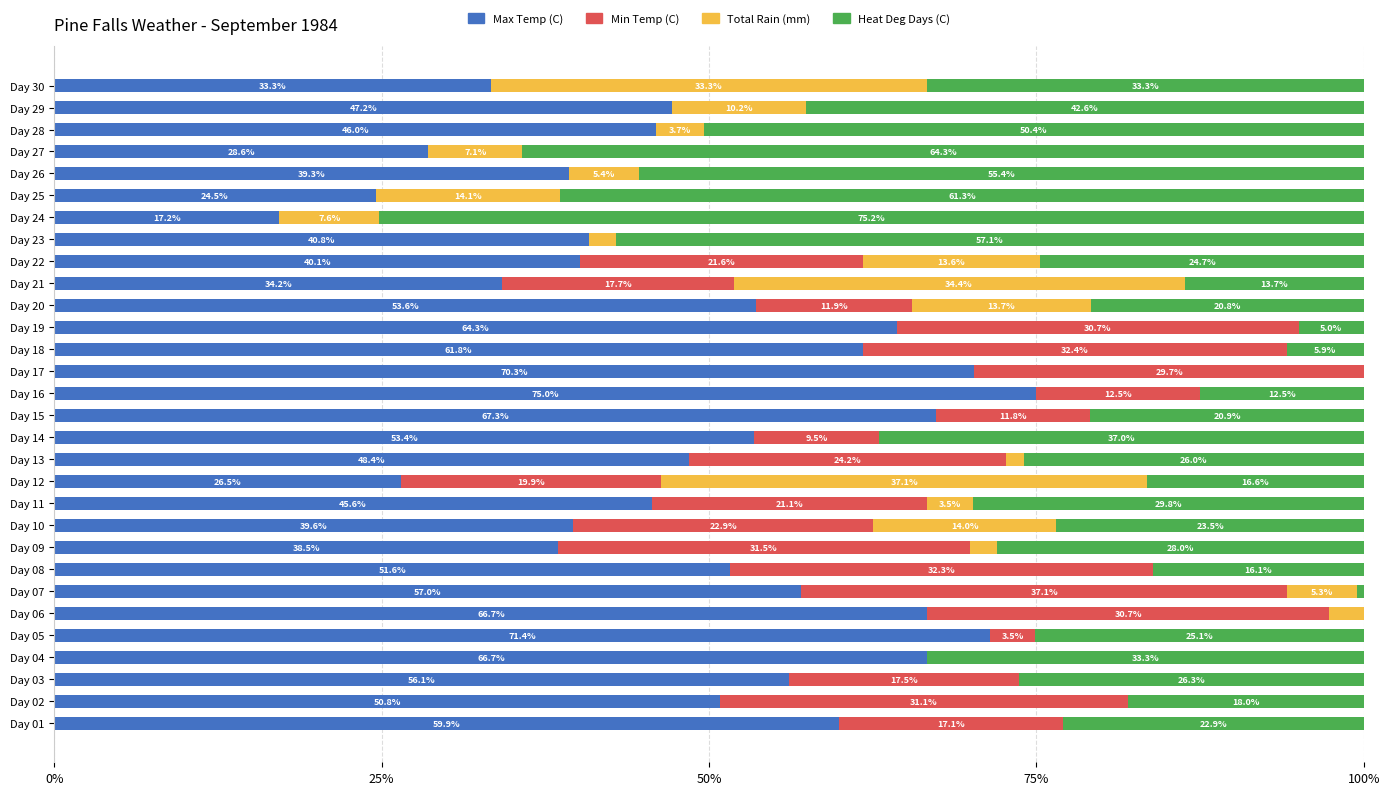

The value of Max Temp (C) at Day 01 is 32.6. True or false?

False